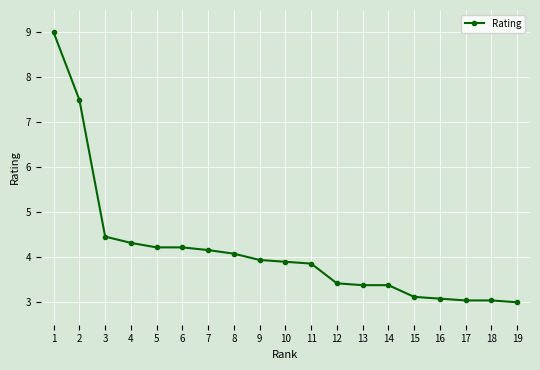

Count the number of data series in this chart.

1